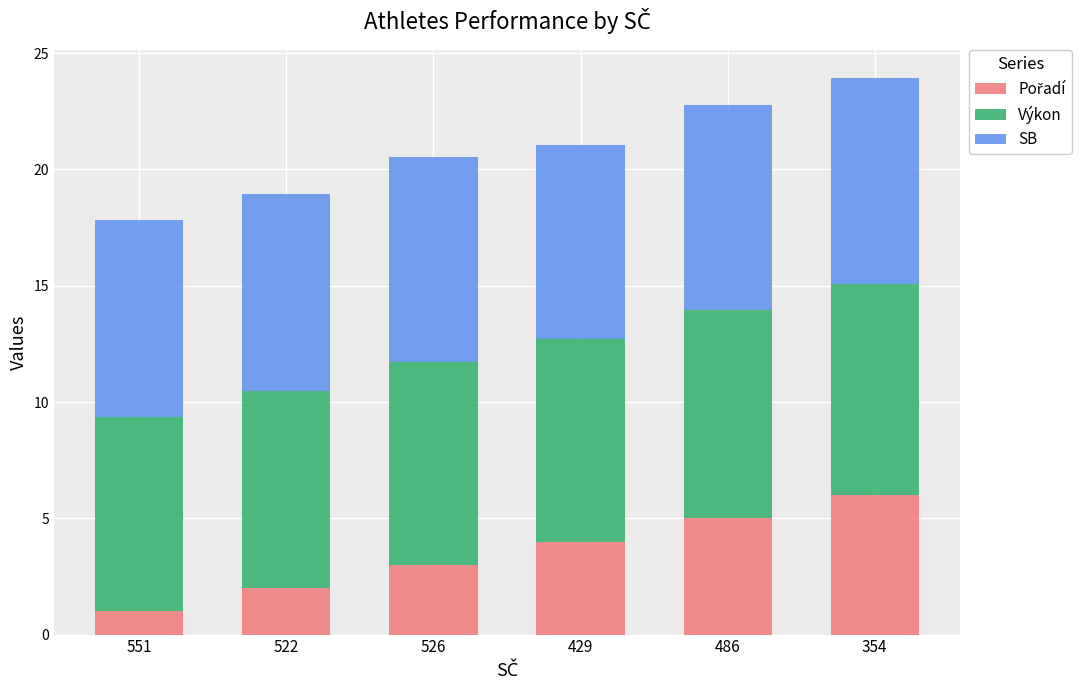

What is the total value across all series at 522?

19.0